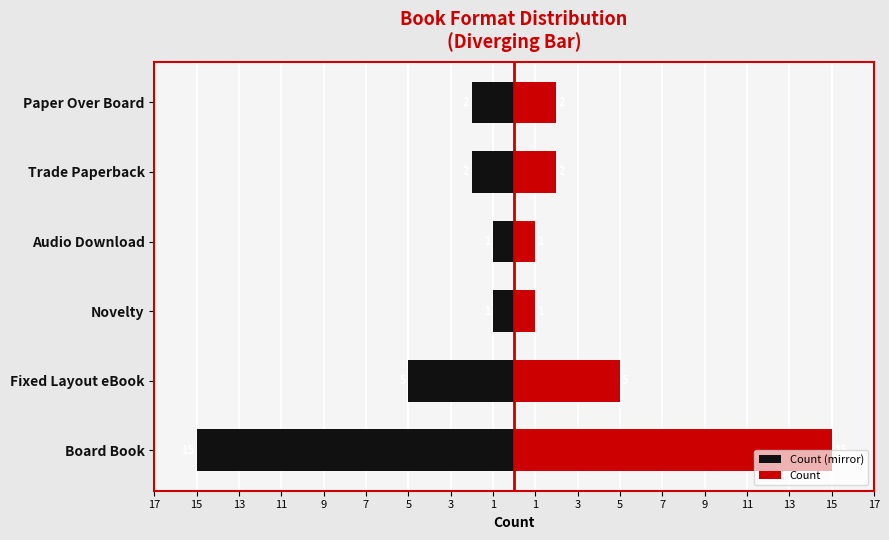

Which series has the largest total across all categories?

Count